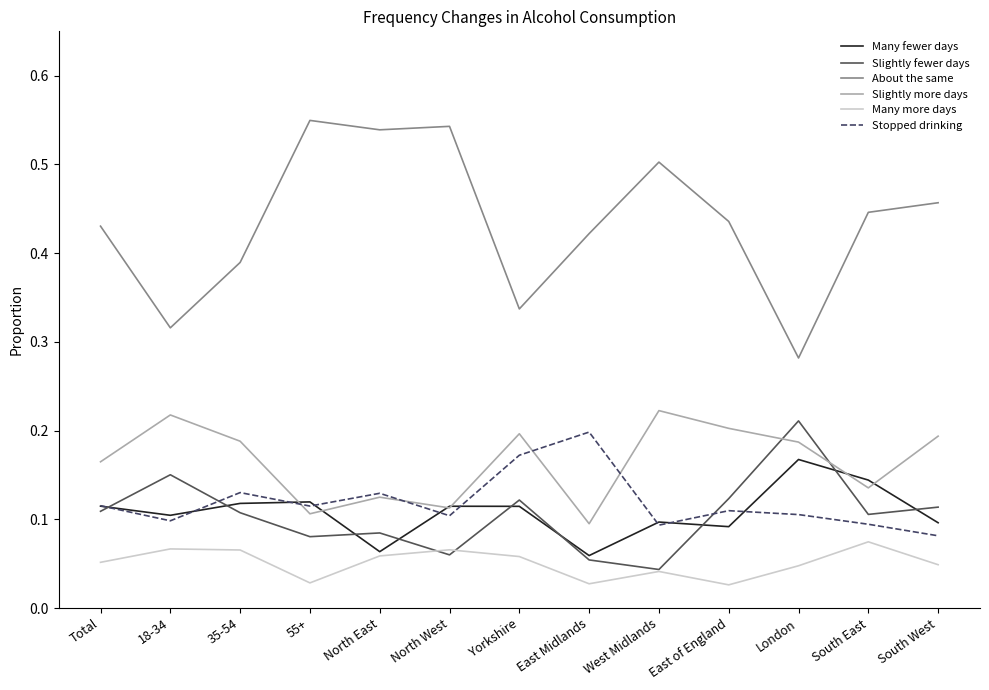

Where is About the same nearest to the value 0?

London